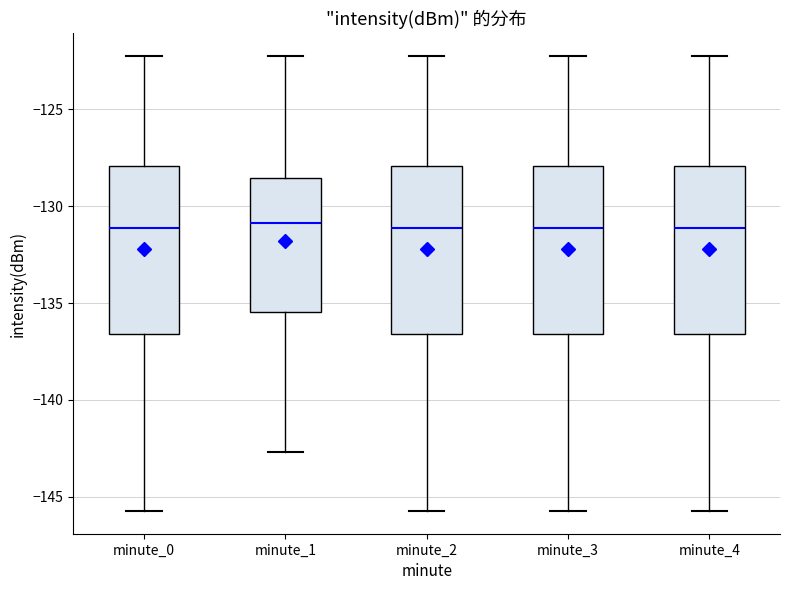

Where does the upper whisker of the box for minute_3 end on the y-axis? The values are not printed on the chart, so give them approximately, as read against the axis.

-122.5